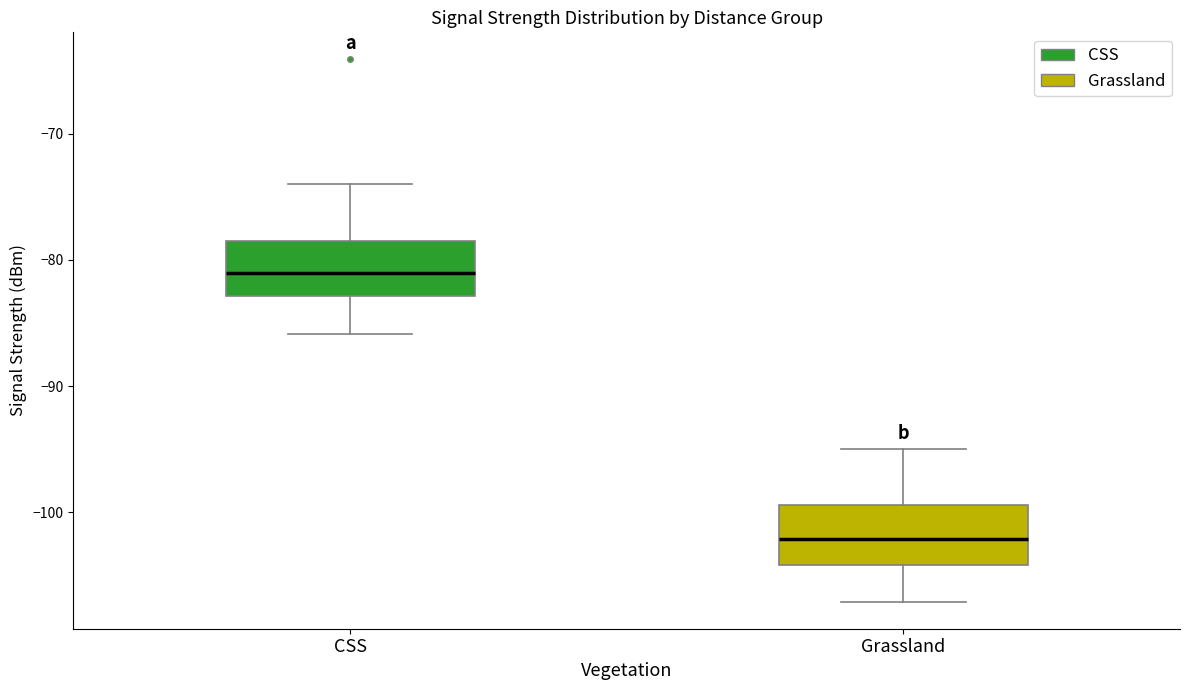

Reading left to right, read every box against the y-axis: the position of its median line, the range the box covers, and the ends of its whiskers. The values are not printed on the chart, so give them approximately, as read against the axis.

CSS: median -81, box -83 to -78, whiskers -86 to -74
Grassland: median -102, box -104 to -99, whiskers -107 to -95